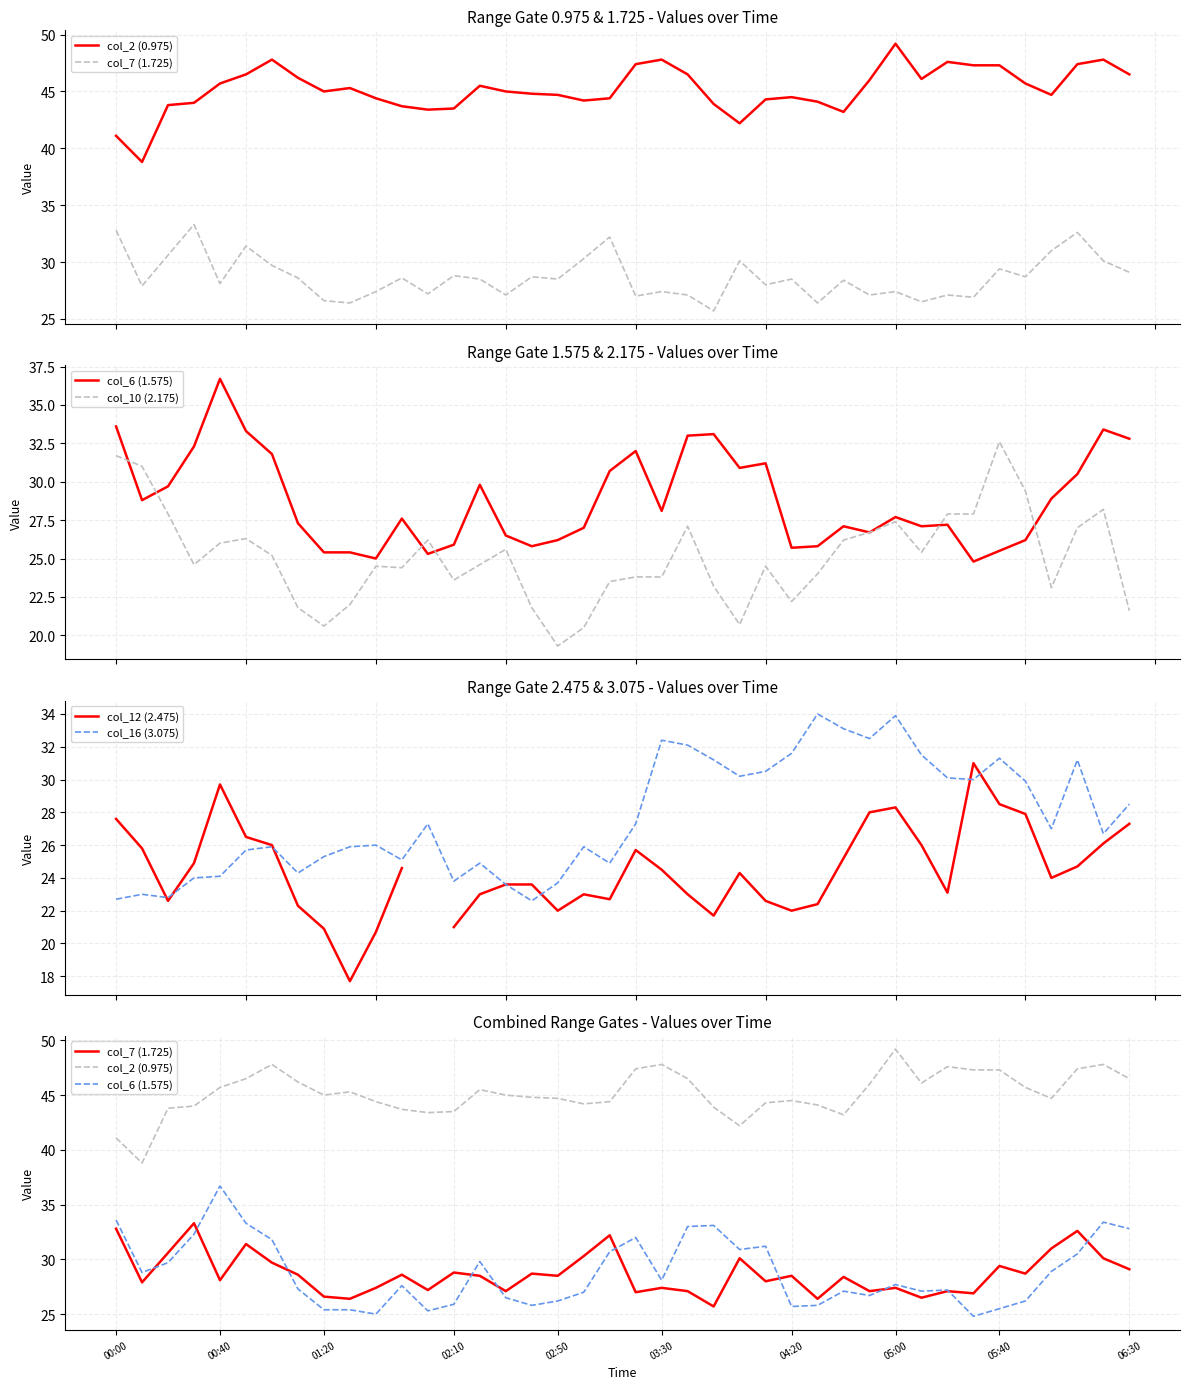

How many lines are shown in the chart?

6